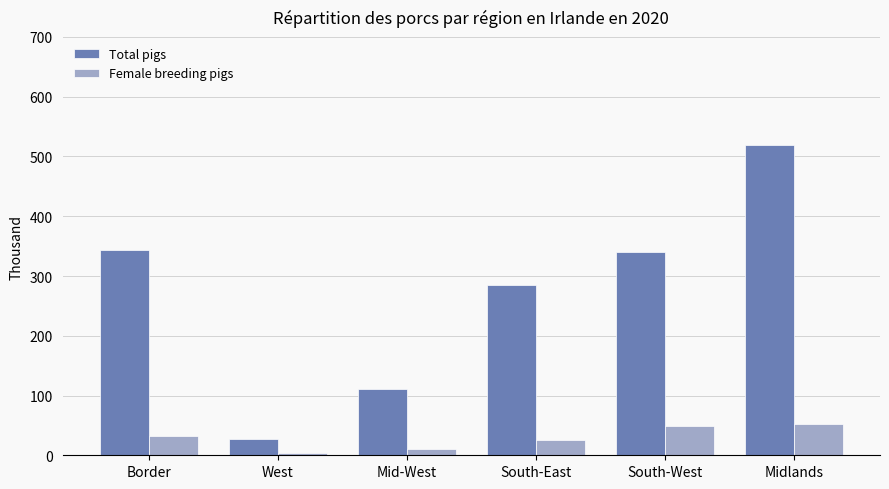

Are the bars horizontal?

No